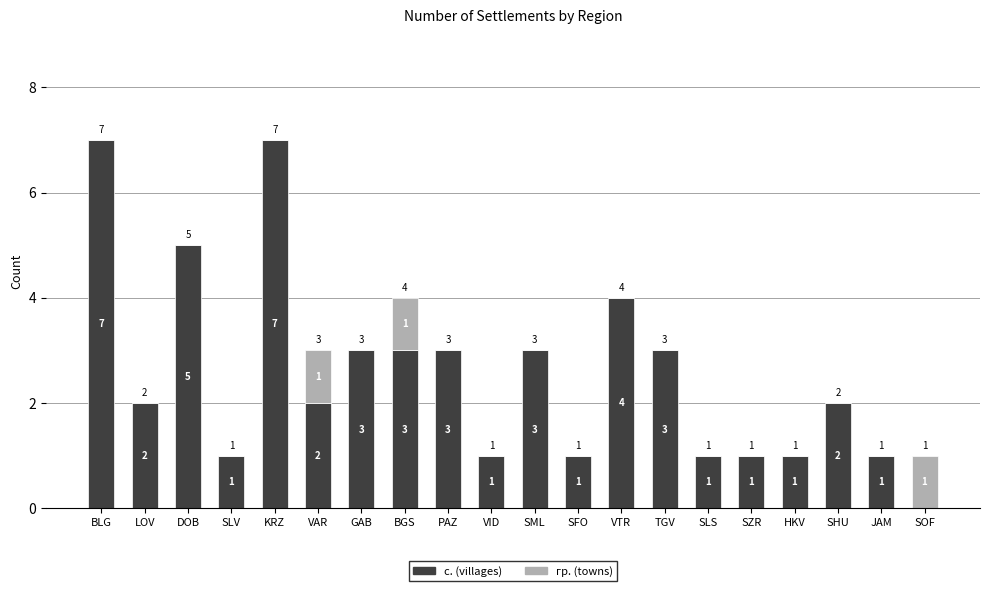

The value of с. (villages) at BGS is 3. True or false?

True